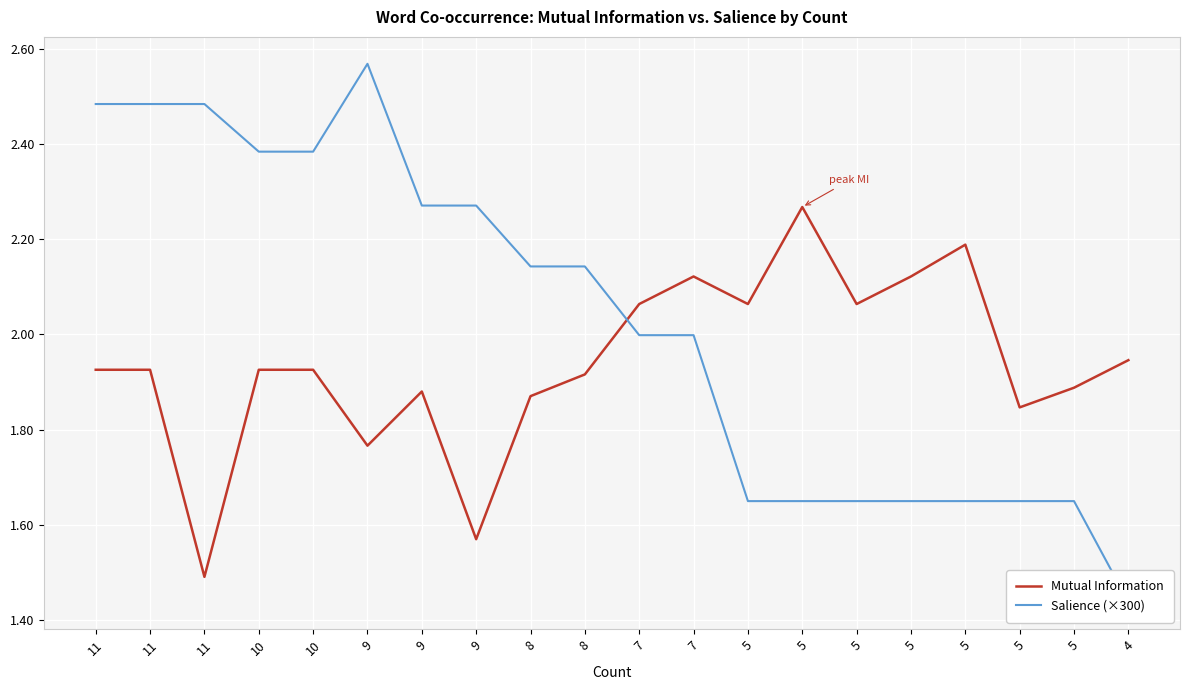

Reading right to left, list all the values displayed in this chart.

Mutual Information: 1.9	1.9	1.8	2.2	2.1	2.1	2.3	2.1	2.1	2.1	1.9	1.9	1.6	1.9	1.8	1.9	1.9	1.5	1.9	1.9
Salience (×300): 1.4	1.6	1.6	1.6	1.6	1.6	1.6	1.6	2.0	2.0	2.1	2.1	2.3	2.3	2.6	2.4	2.4	2.5	2.5	2.5